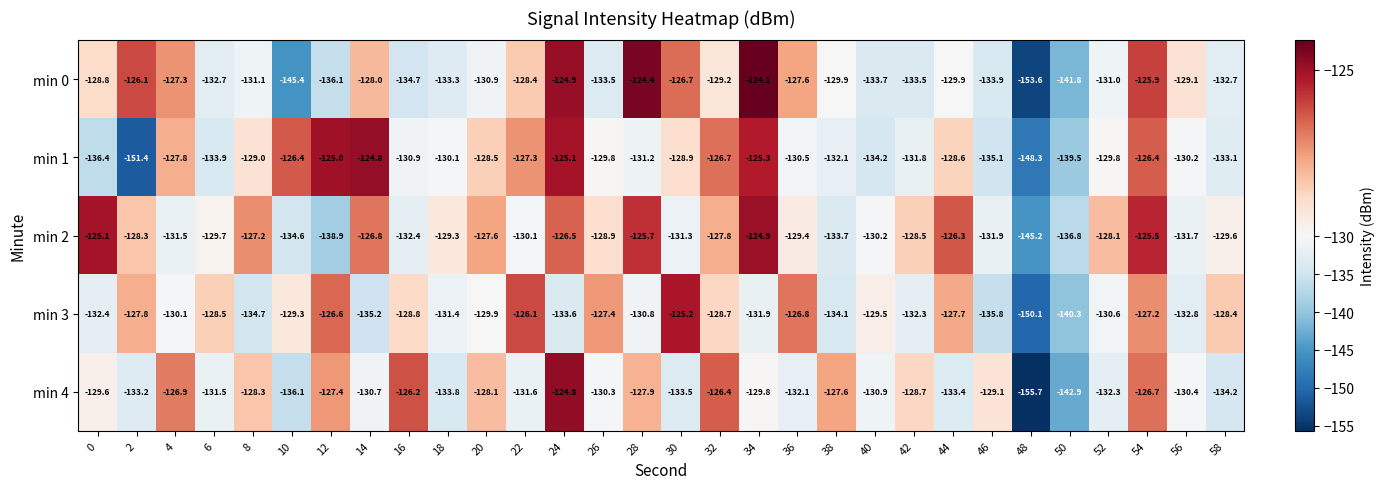

What is the average value of the min 4 series?

-131.3